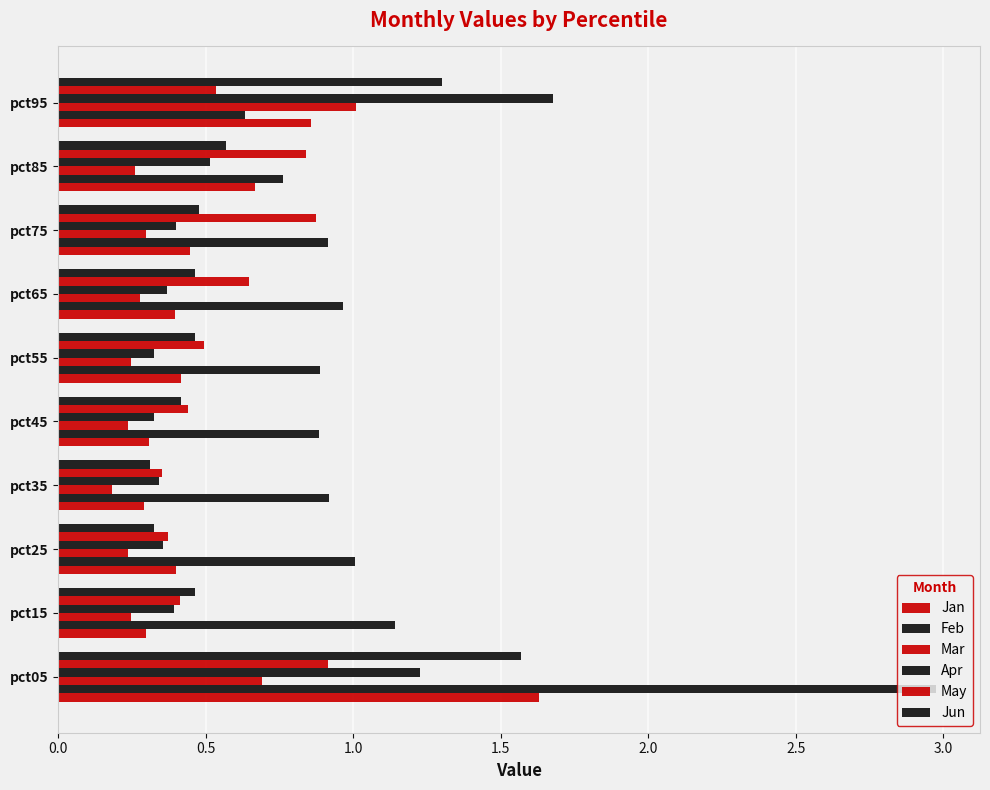

At how many categories does at least one series exceed 2?

1